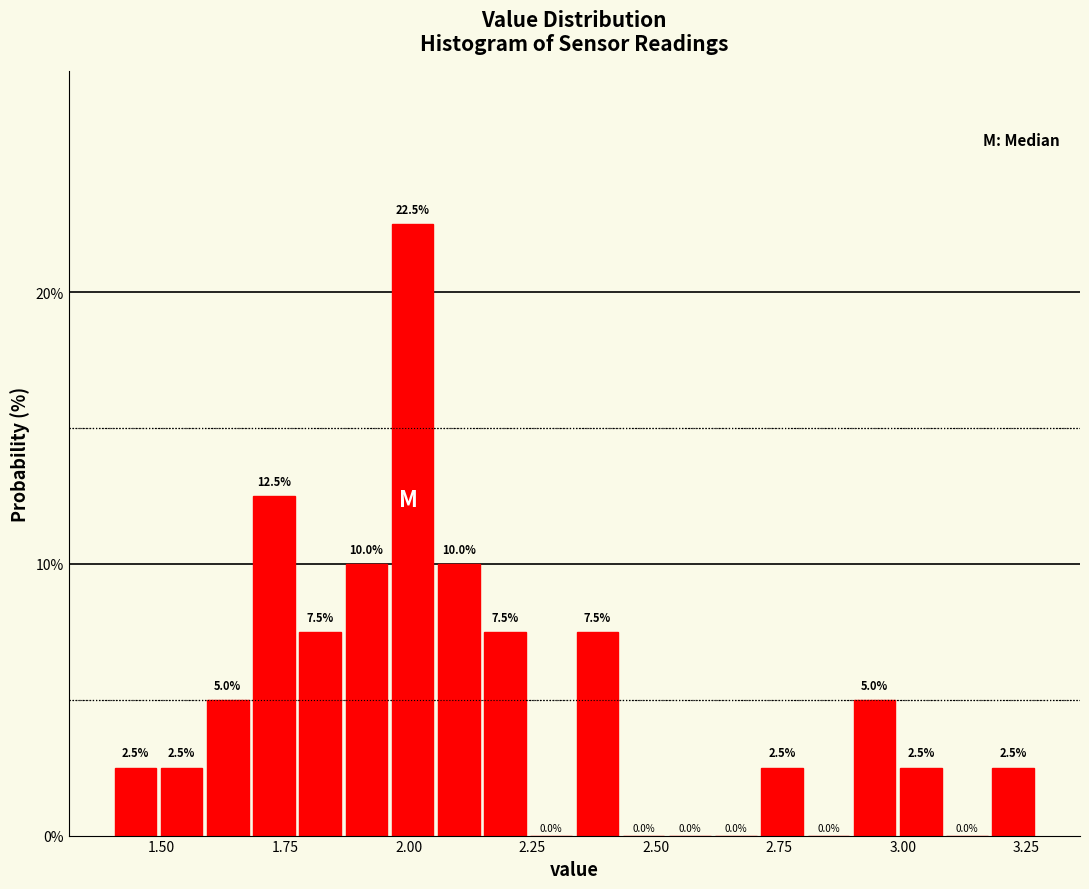

Around what value on the x-axis is the tallest bar? Give the approximate position of its centre, as read against the axis.

2.00